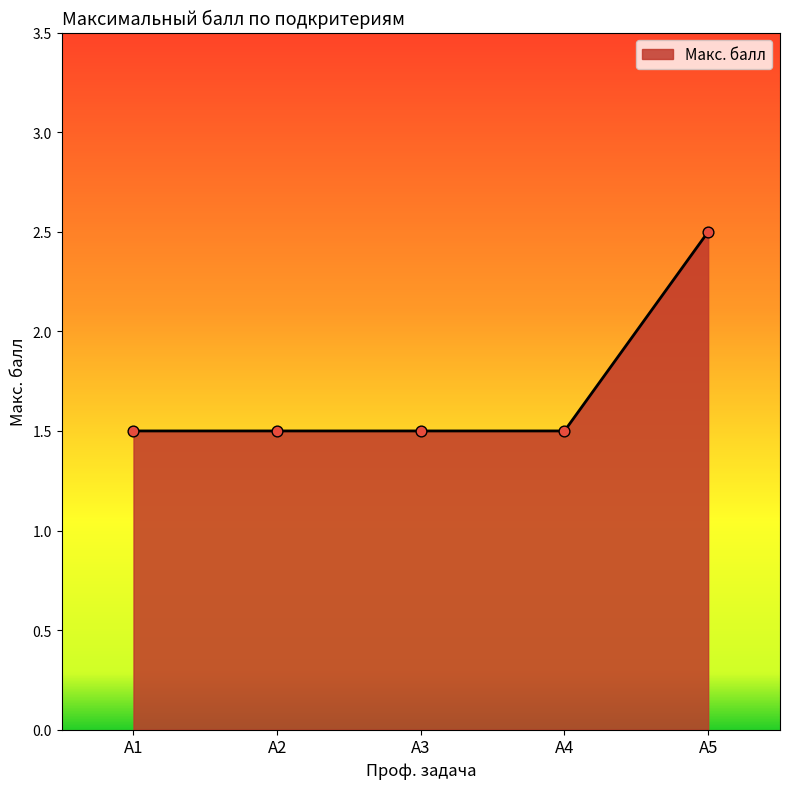

What is the change in value from А2 to А5?

+1.0